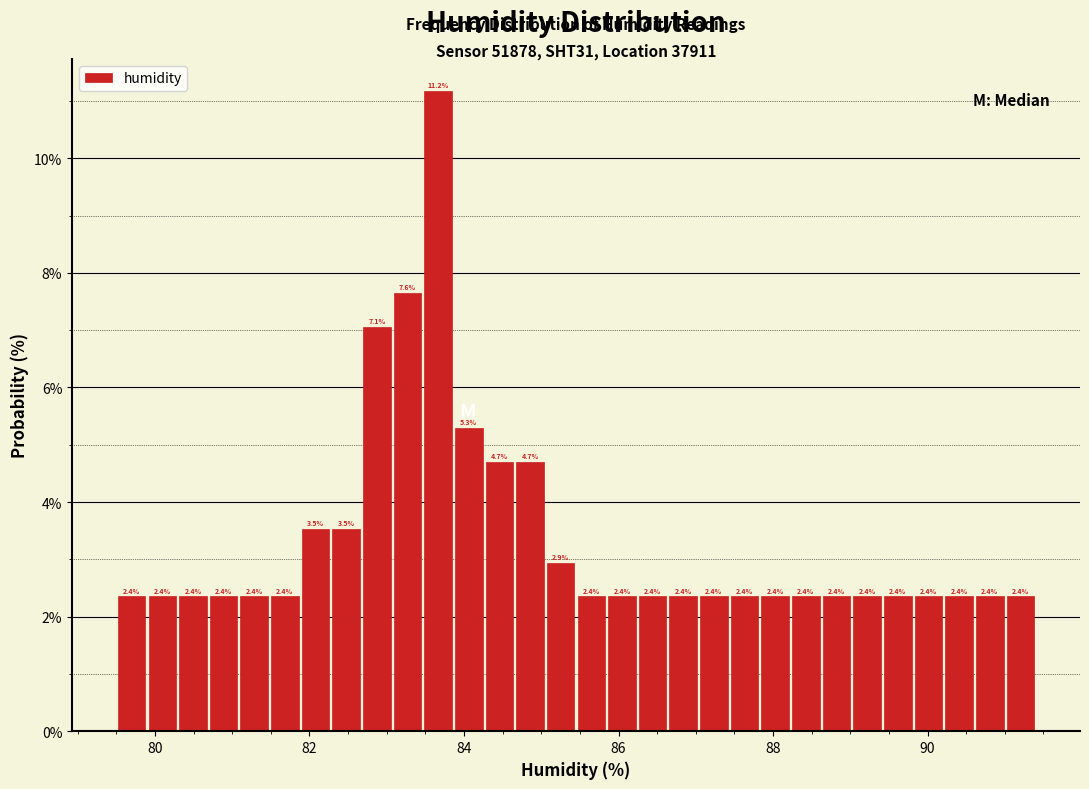

Around what value on the x-axis is the tallest bar? Give the approximate position of its centre, as read against the axis.

83.6